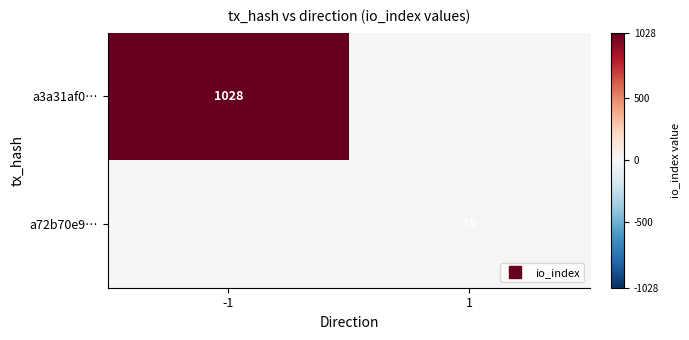

The a3a31af0… series shows 1028.0 at -1. True or false?

True